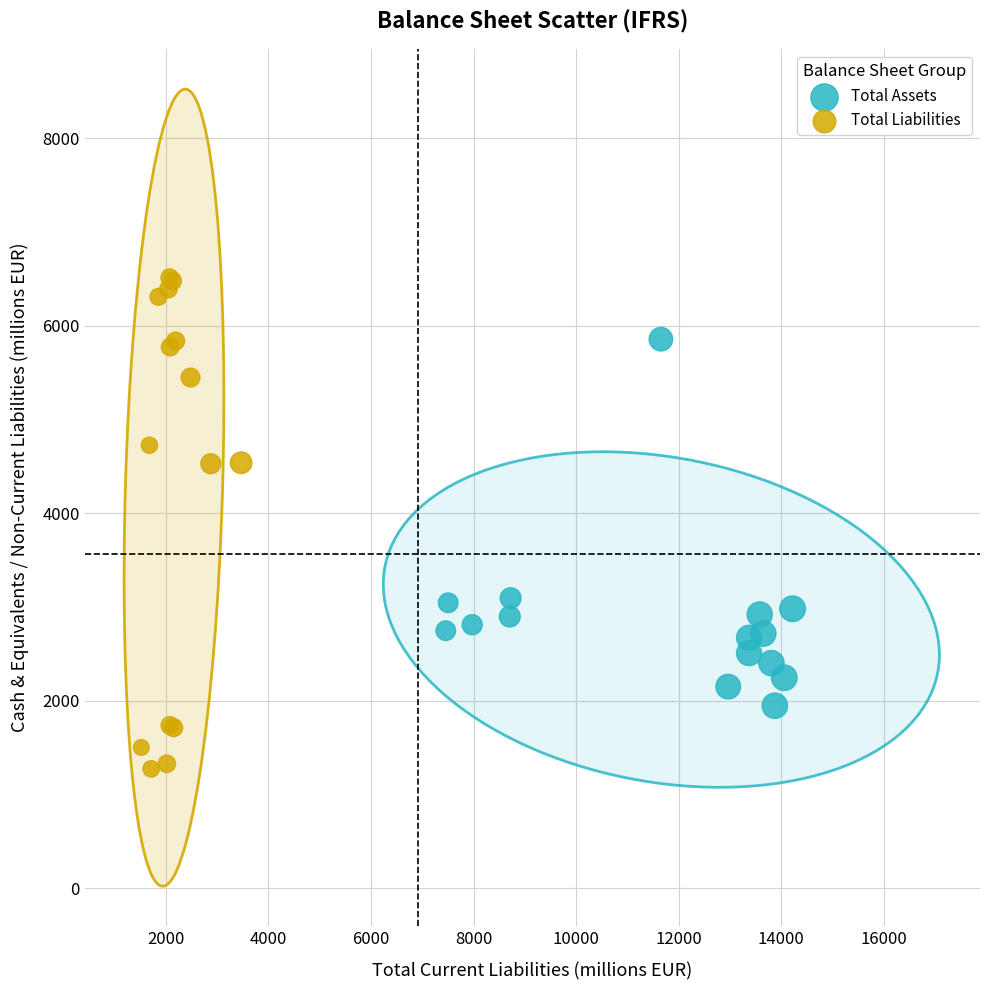

Which series has the largest Y range (max minus min)?

Total Liabilities